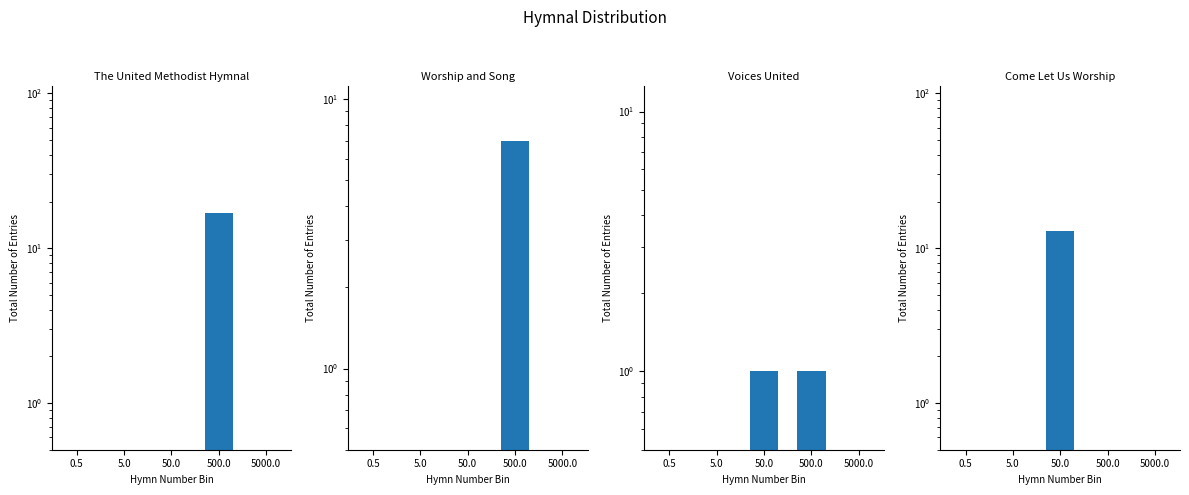

What is the label of the 2nd bar from the right?

500.0